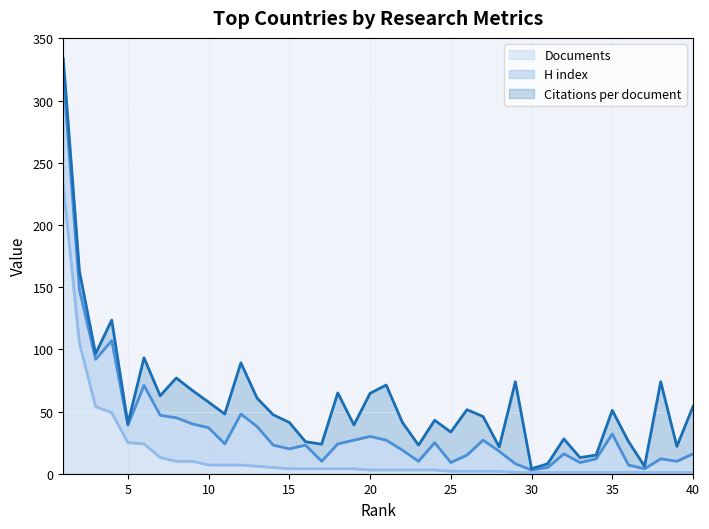

Which series changed the most between 27 and 32?

H index